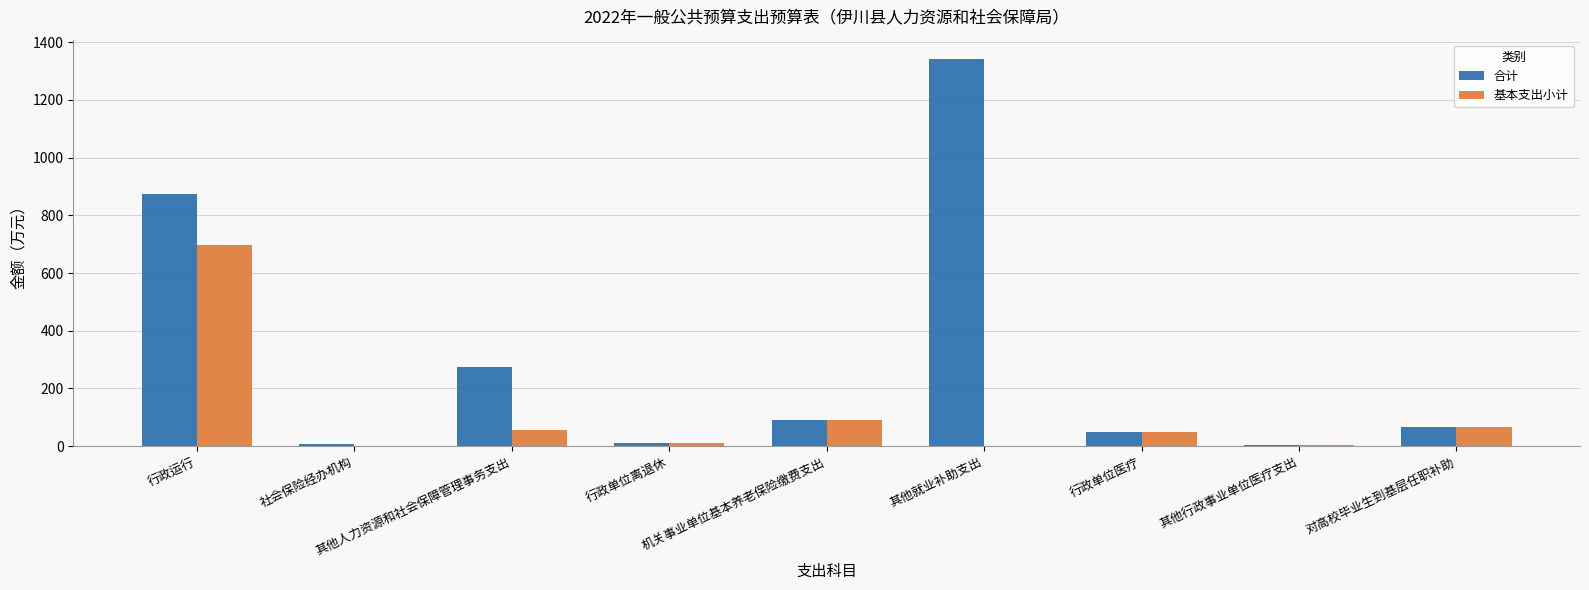

The value of 合计 at 其他就业补助支出 is 2145.3. True or false?

False